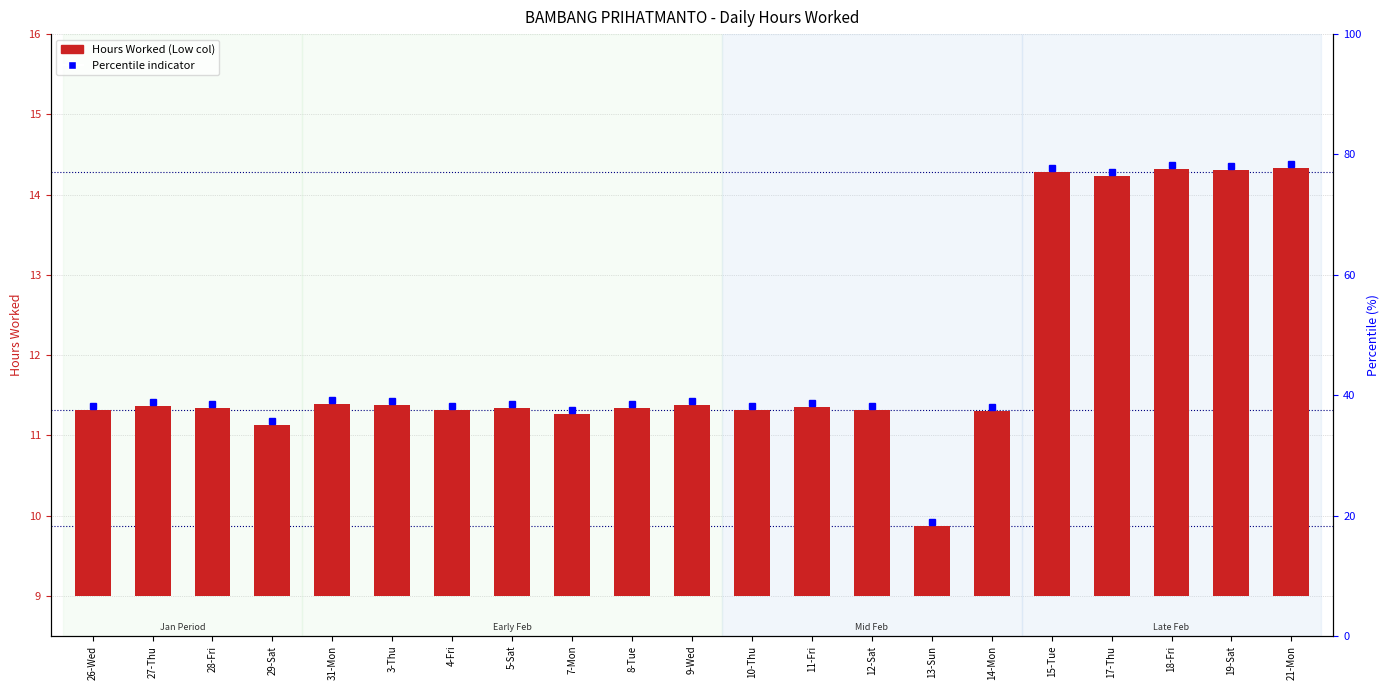

At which label does the data first exceed 2?

26-Wed